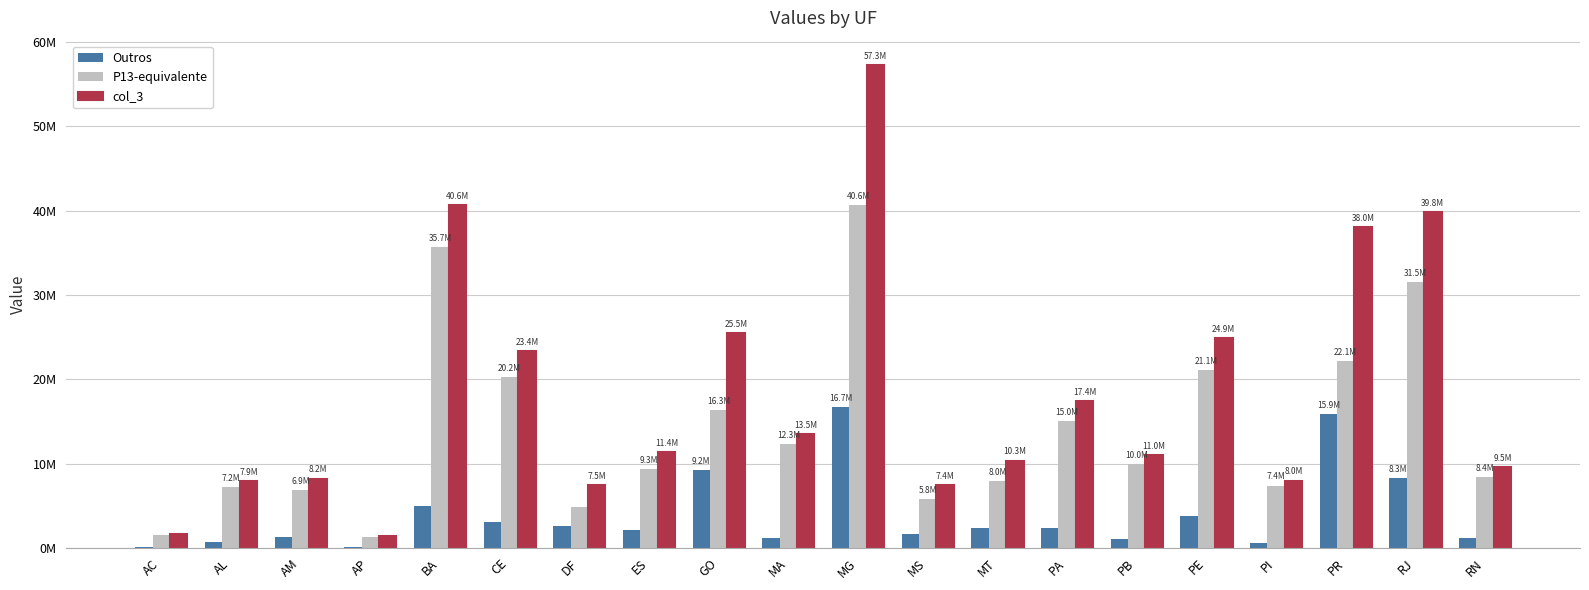

What is the minimum value shown in the chart?

77510